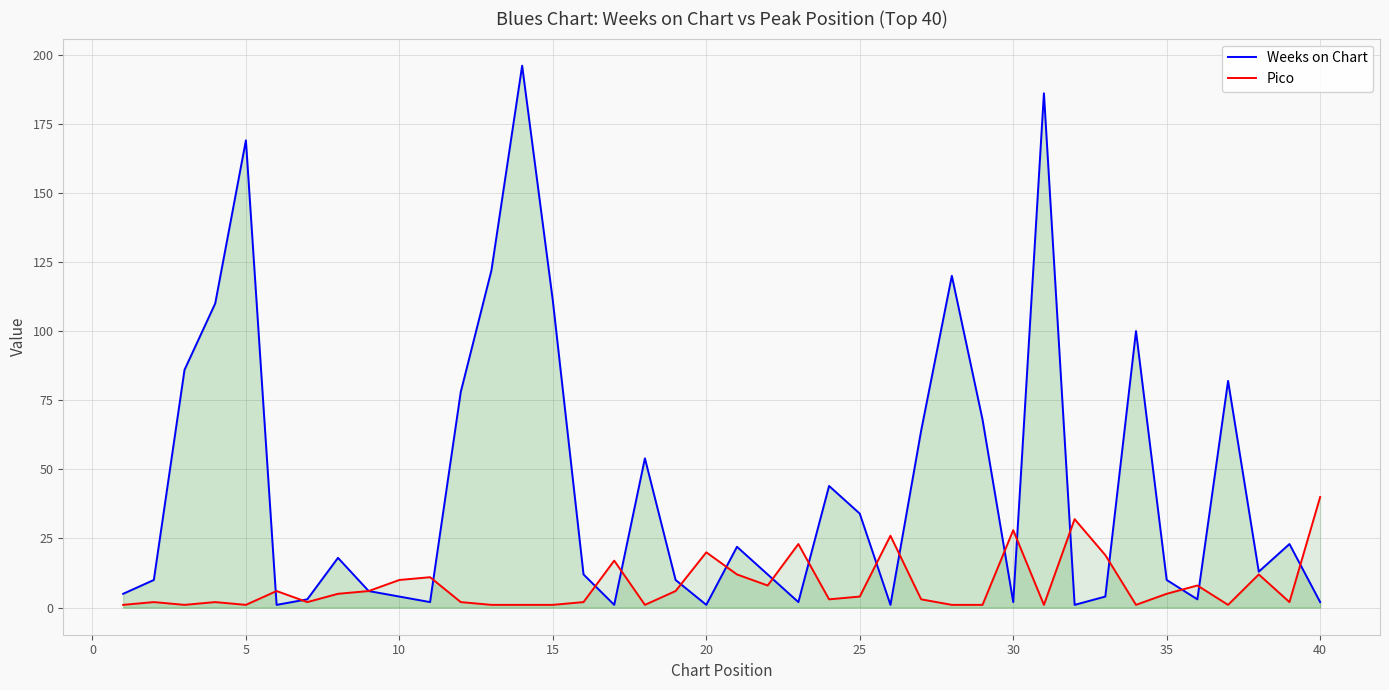

Which series has the widest spread of values?

Weeks on Chart